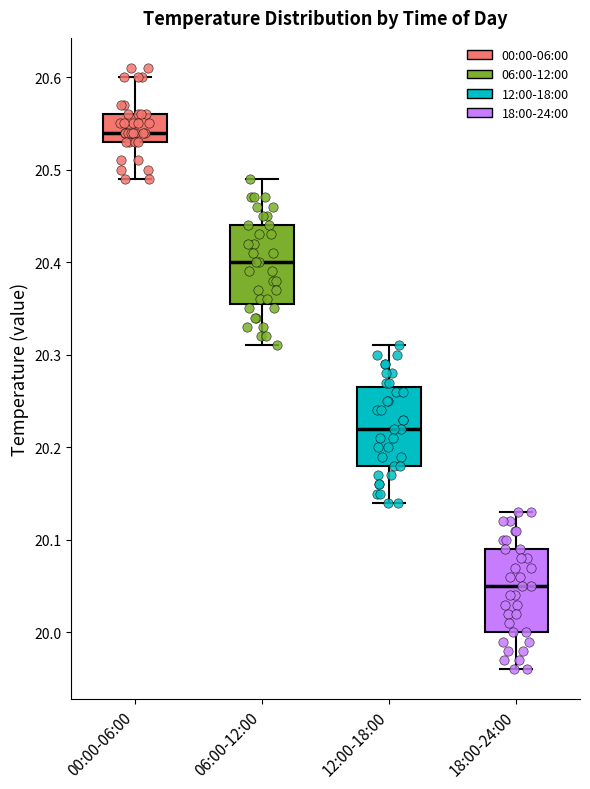

Reading left to right, read every box against the y-axis: the position of its median line, the range the box covers, and the ends of its whiskers. The values are not printed on the chart, so give them approximately, as read against the axis.

00:00-06:00: median 20.54, box 20.53 to 20.56, whiskers 20.49 to 20.60
06:00-12:00: median 20.40, box 20.36 to 20.44, whiskers 20.31 to 20.49
12:00-18:00: median 20.22, box 20.18 to 20.27, whiskers 20.14 to 20.31
18:00-24:00: median 20.05, box 20.00 to 20.09, whiskers 19.96 to 20.13